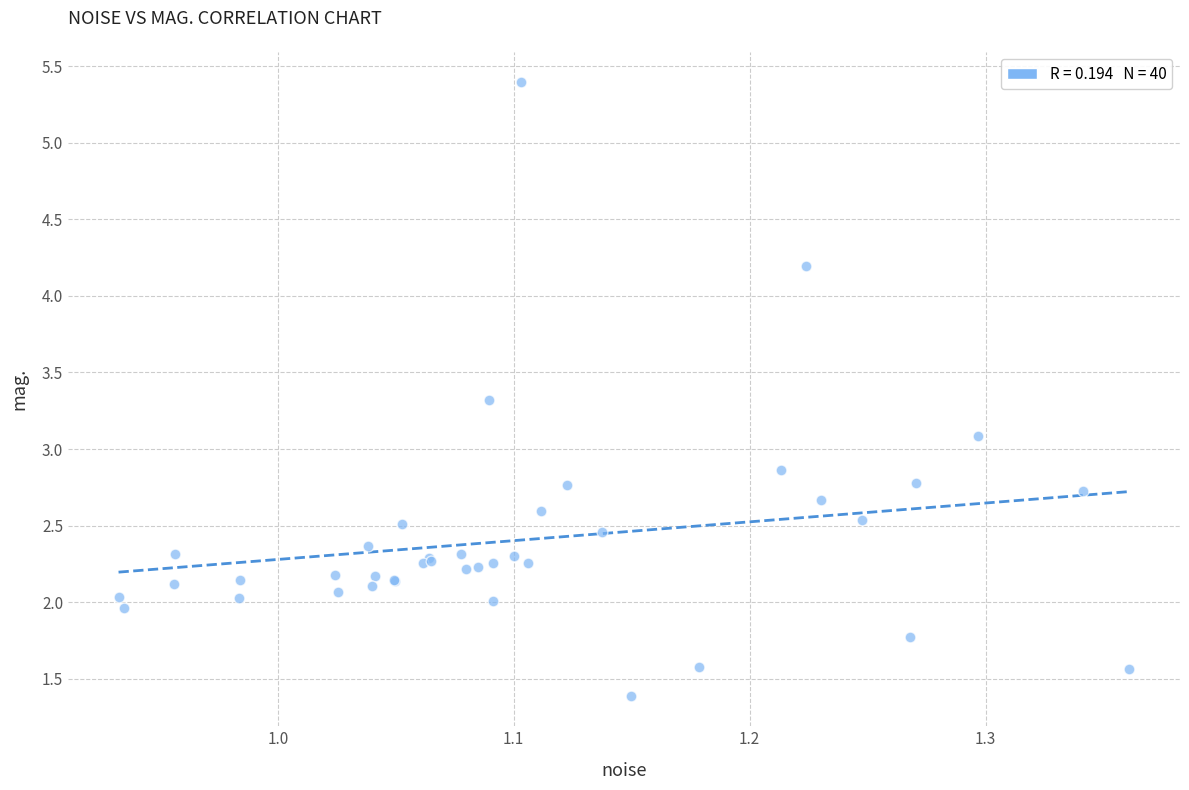

What Y value in the scatter plot is closest to 3?

3.1